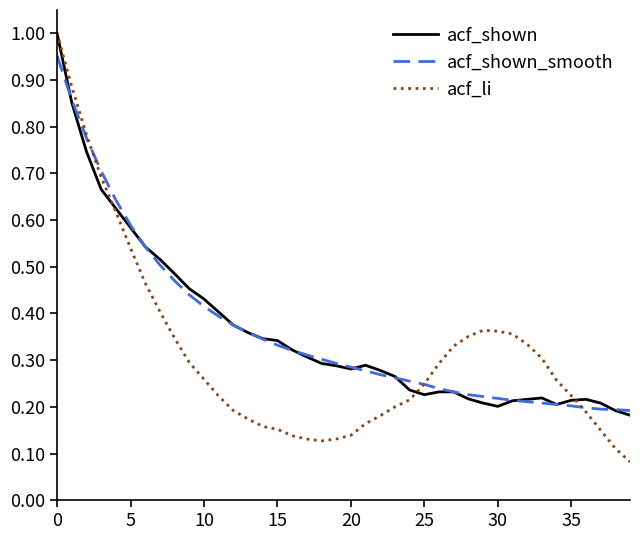

Which series has the widest spread of values?

acf_li